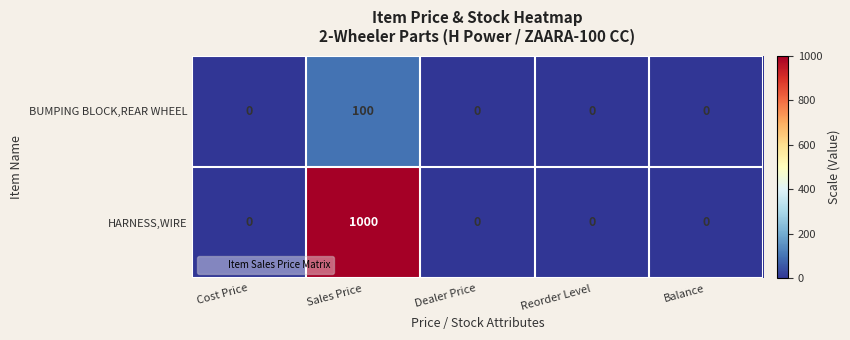

The BUMPING BLOCK,REAR WHEEL series shows 0 at Reorder Level. True or false?

True